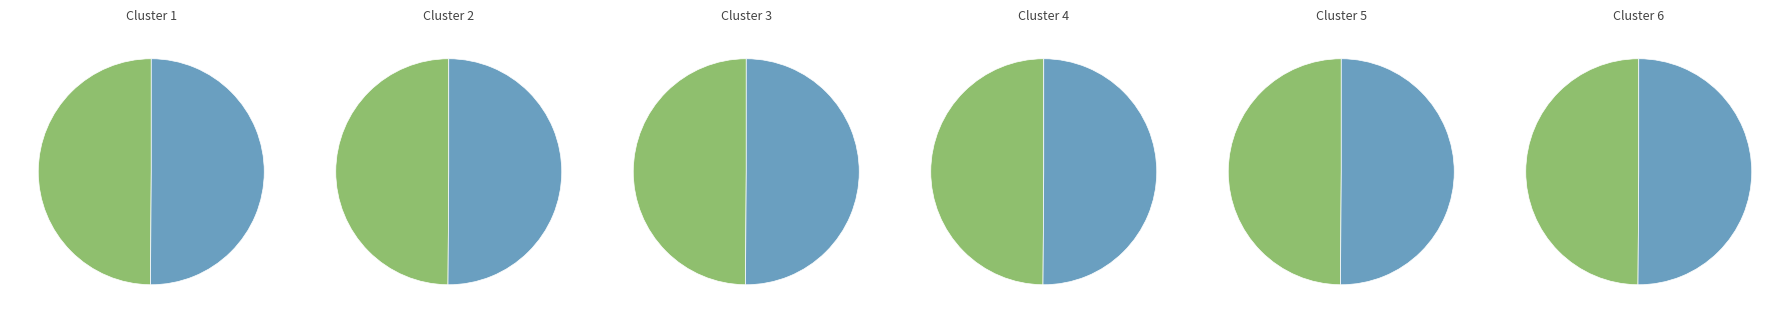

Combined, do doc1.xml and form4.xml account for over 50%?

Yes